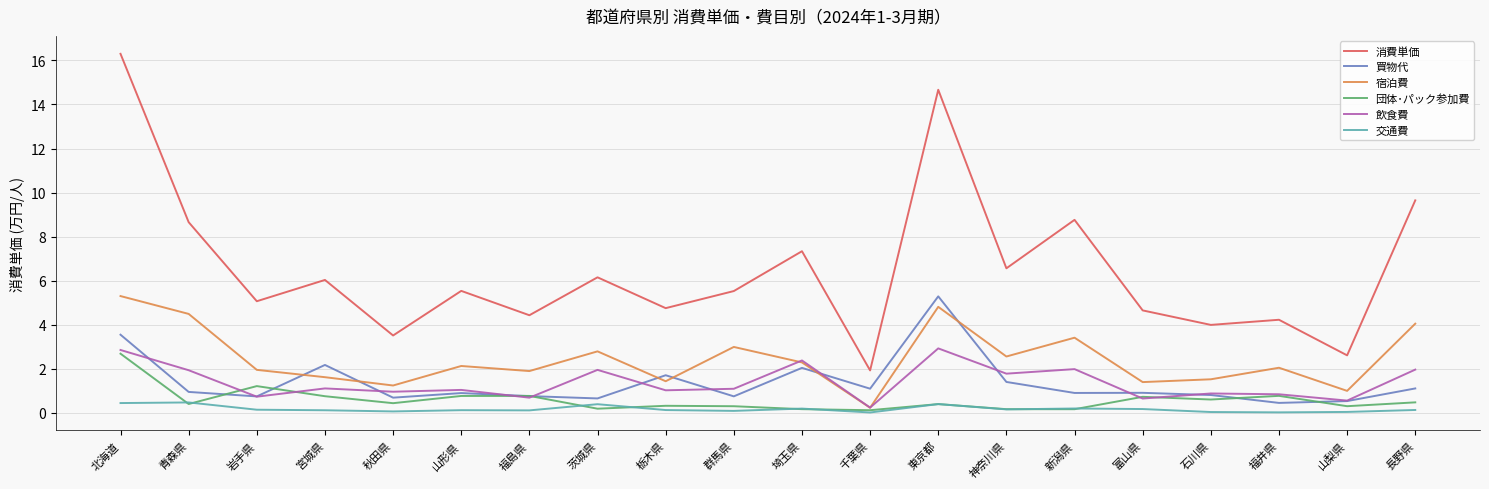

What is the total value across all series at 栃木県?

9.4